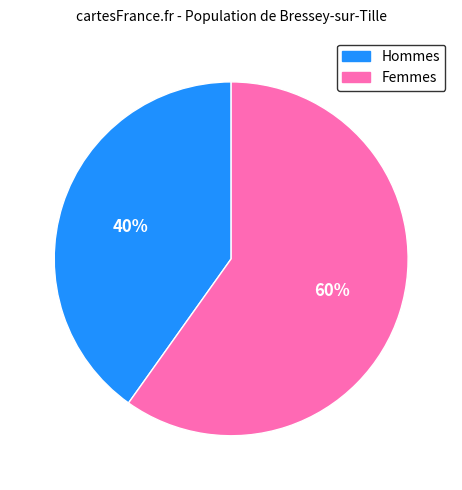

To the nearest percent, what is the average slice percentage?

50%